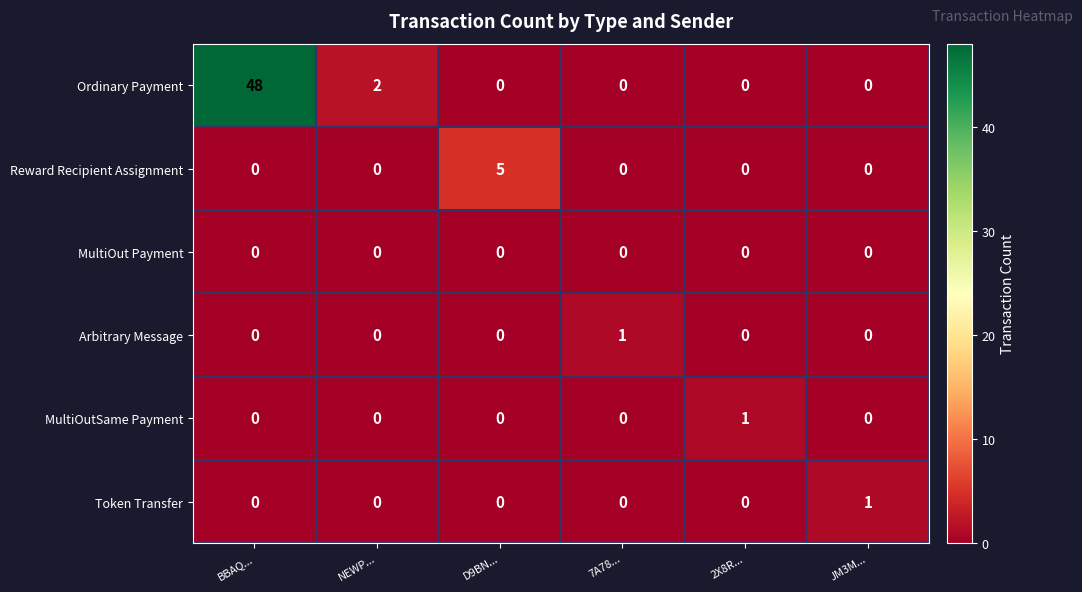

How many Arbitrary Message values are between 0 and 1?

6